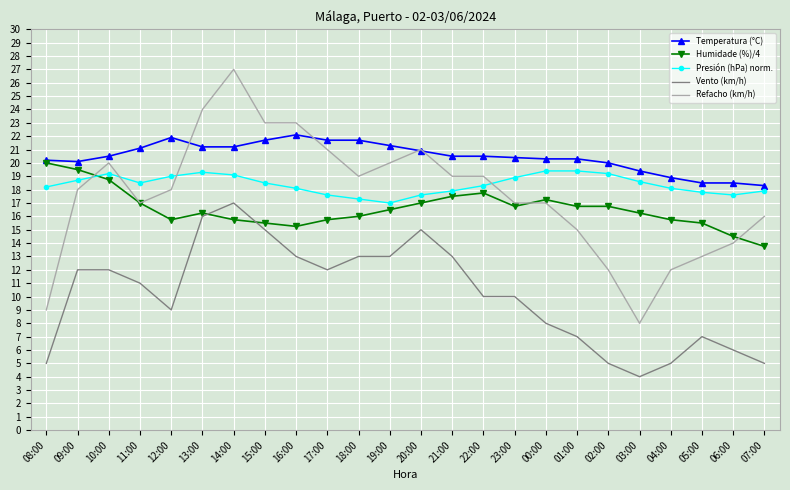

What is the minimum value for Temperatura (°C)?

18.3